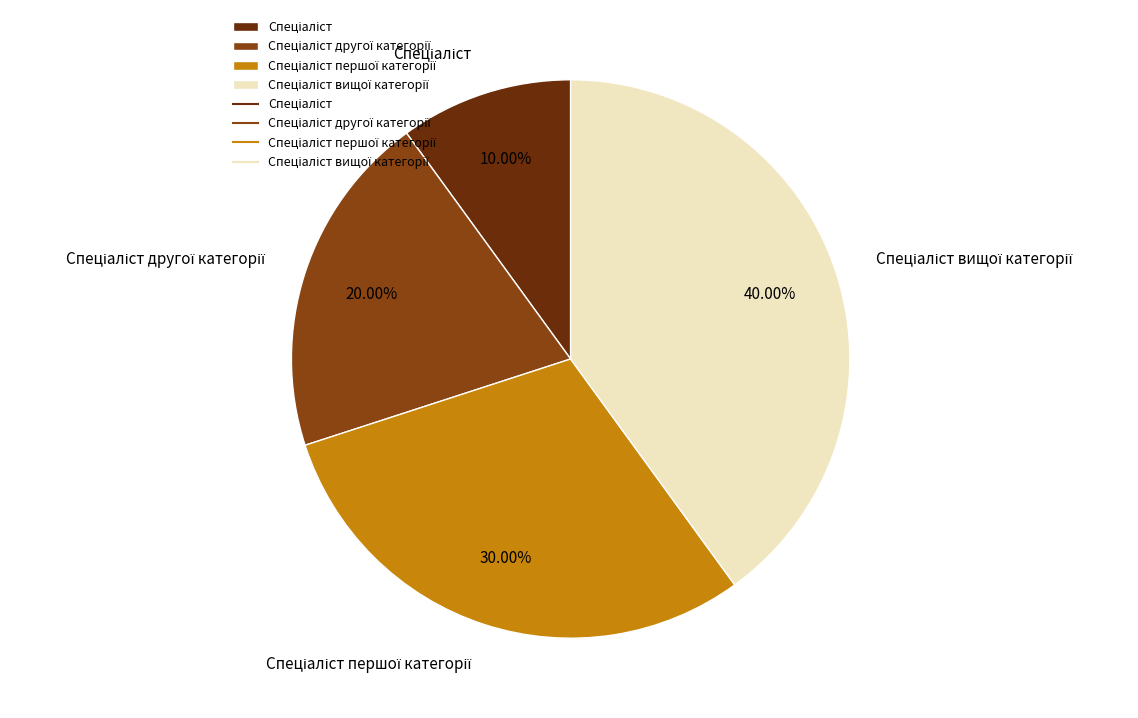

Is there any slice that represents more than half of the pie?

No